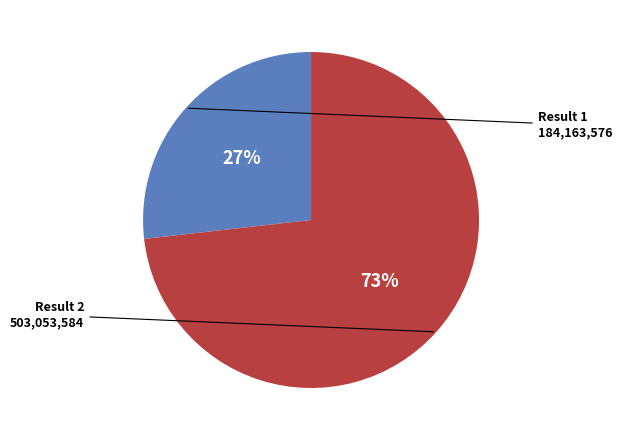

Is there a majority slice in this chart?

Yes